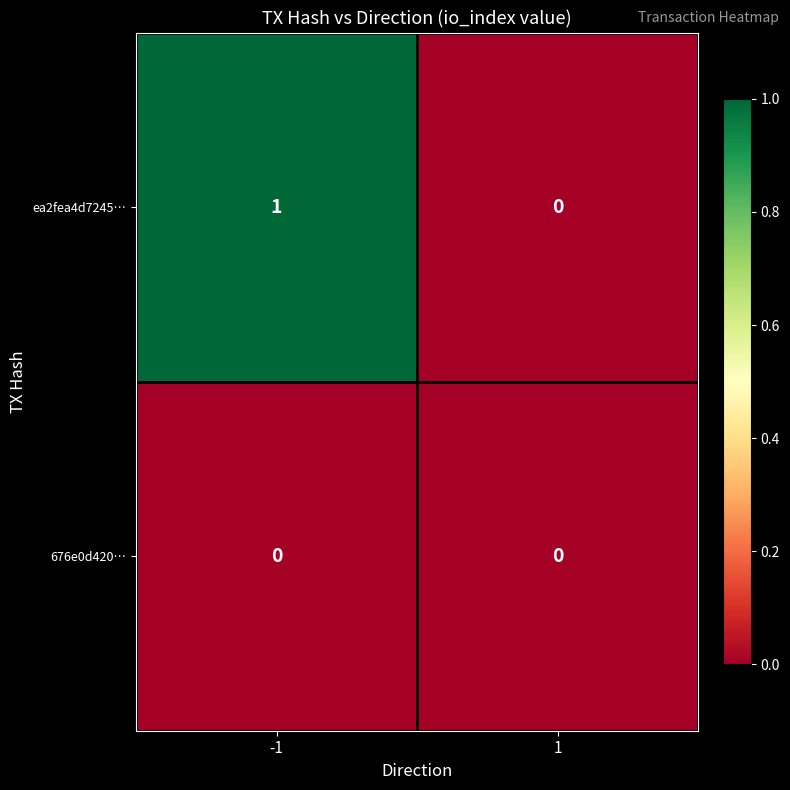

Rank the series by their maximum value, from highest to lowest.

ea2fea4d7245…, 676e0d420…